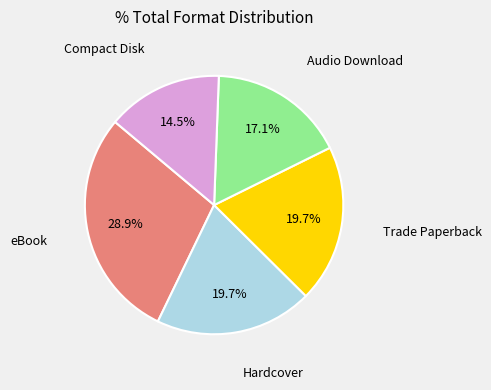

Is there any slice that represents more than half of the pie?

No